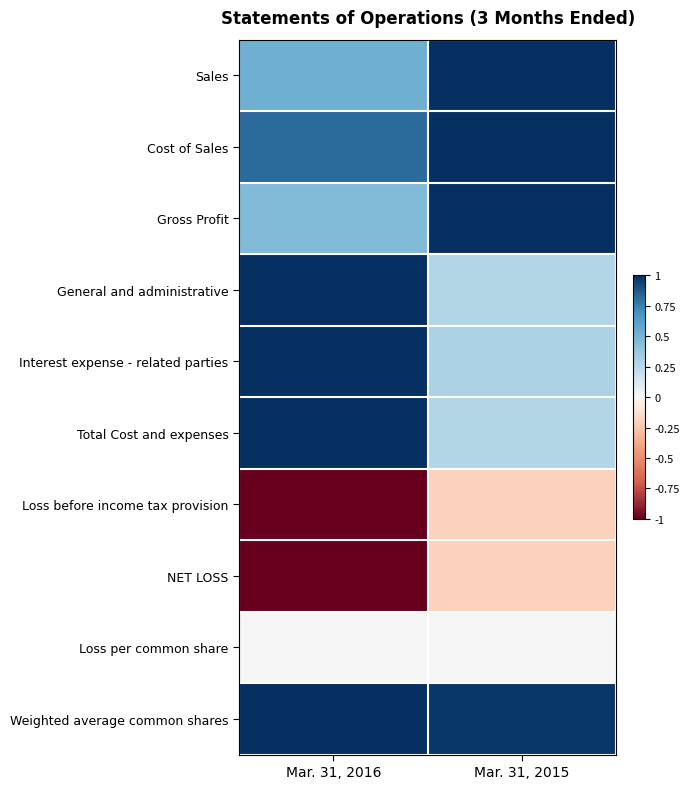

At which category is the sum across all series the highest?

Mar. 31, 2015